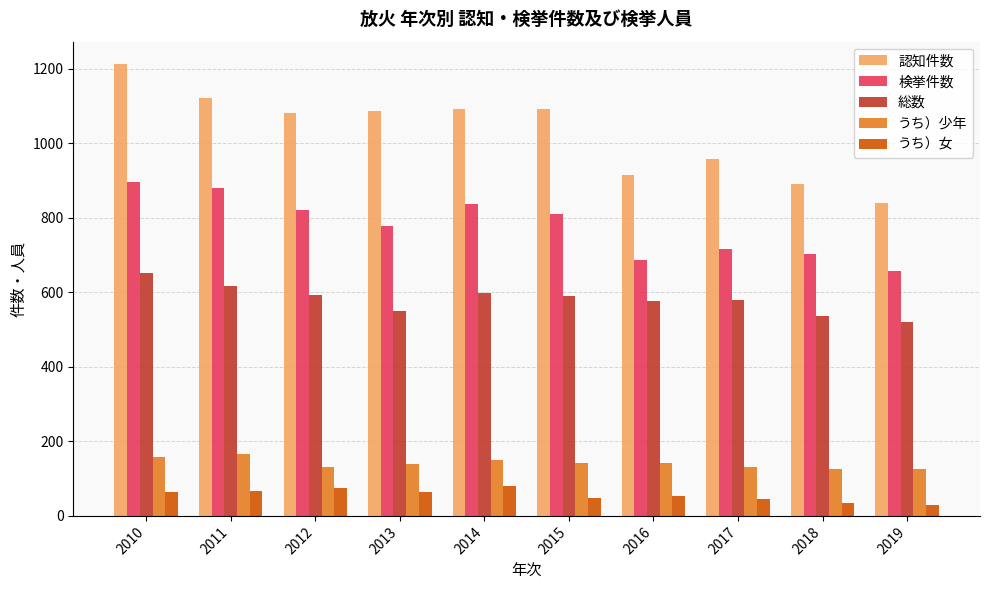

Does the chart contain stacked bars?

No